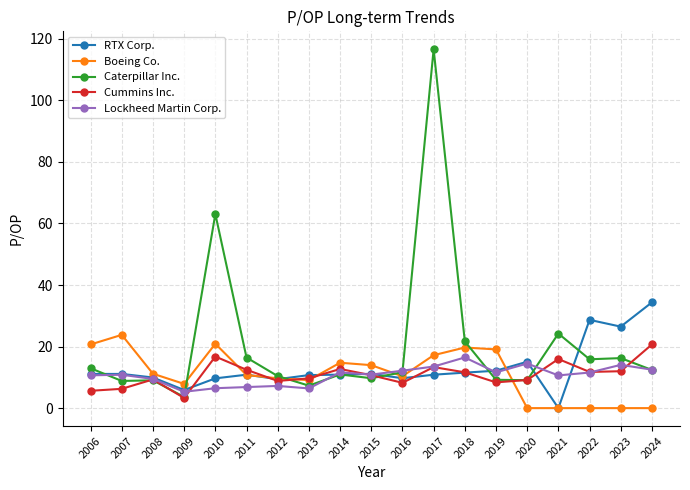

What is the sum of the Boeing Co. values at 2007 and 2021?

23.8